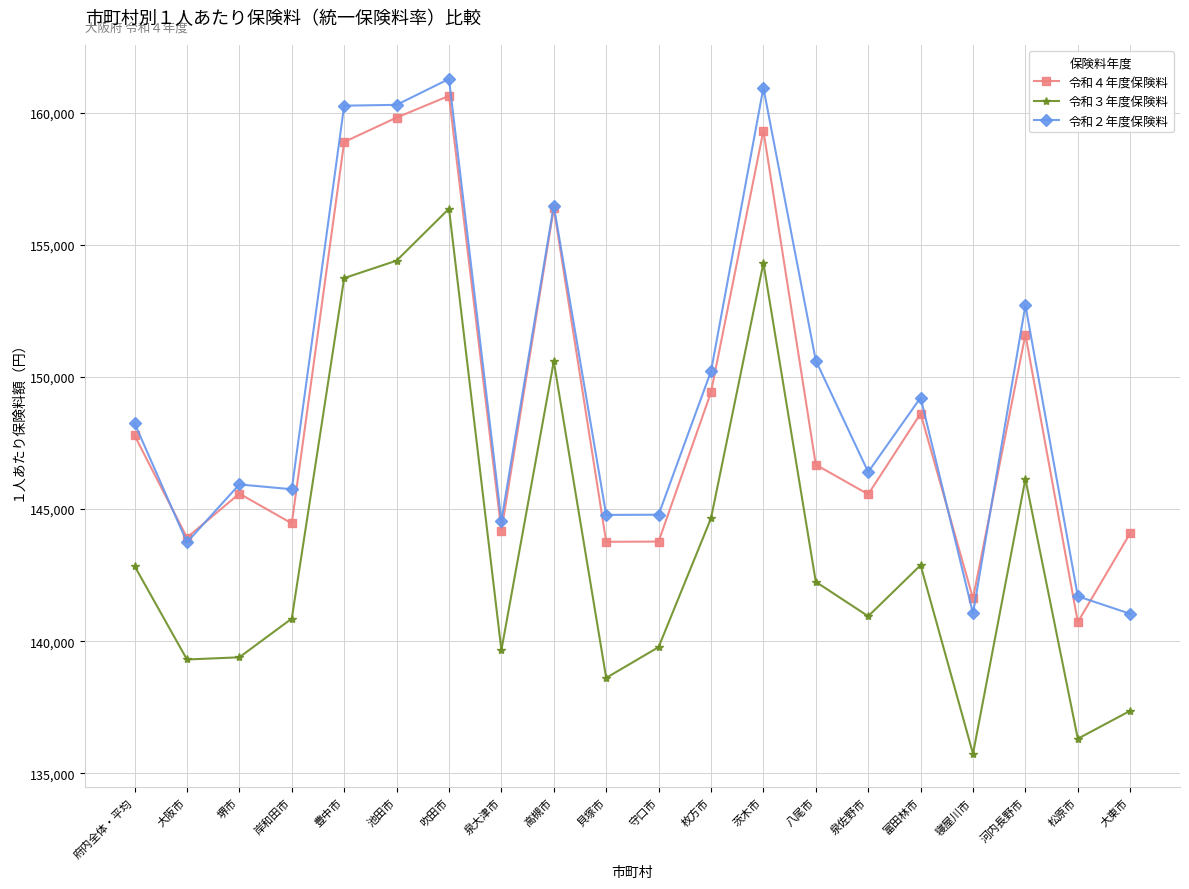

True or false: 令和３年度保険料 and 令和２年度保険料 cross at least once.

False